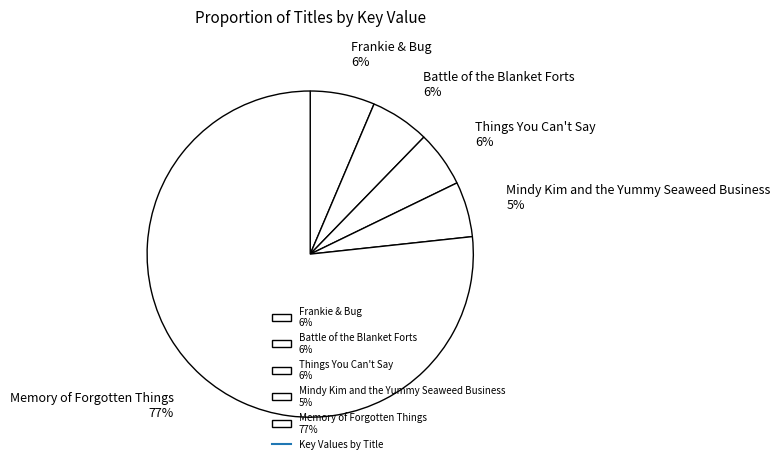

True or false: Things You Can't Say accounts for 6% of the total.

True